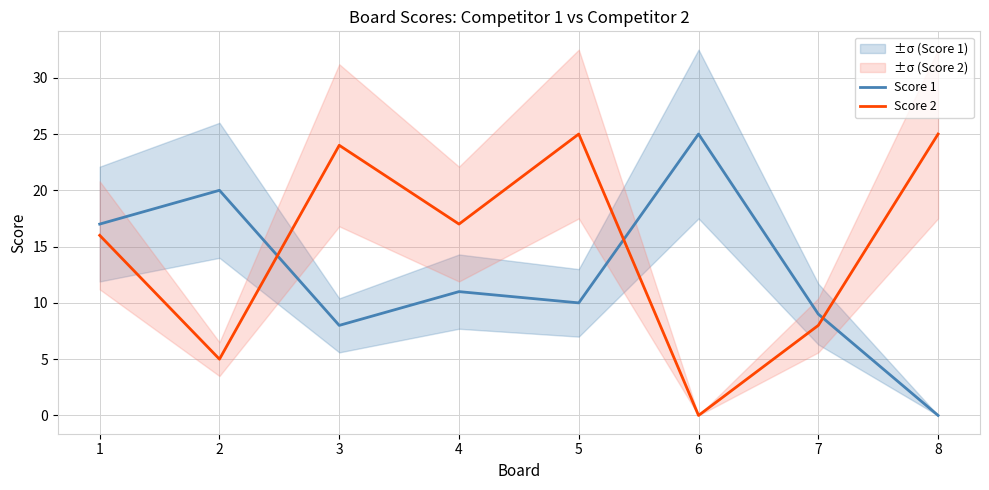

Which category has the lowest value in the Score 2 series?

6